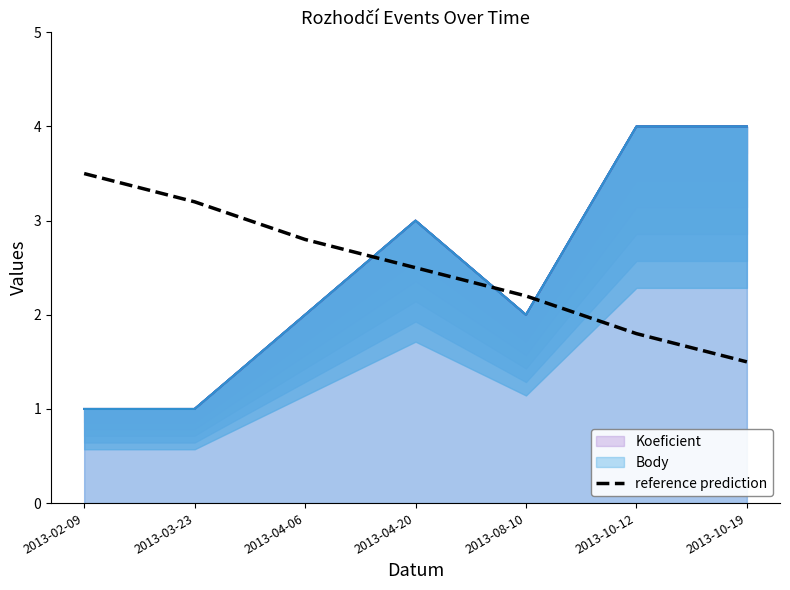

What is the difference between the values at 2013-02-09 and 2013-03-23?

0.3